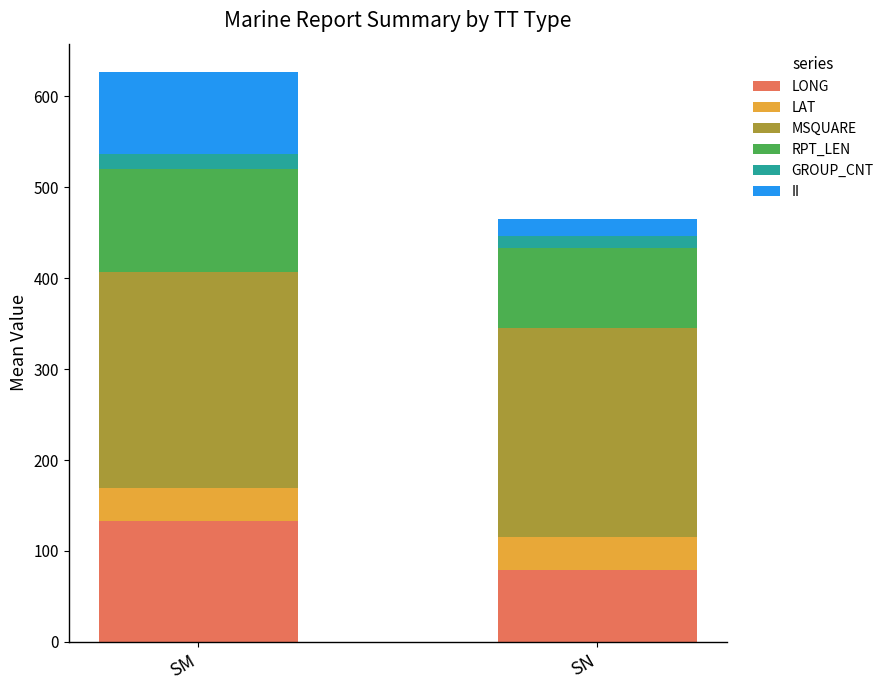

Which category has the highest value in the LONG series?

SM